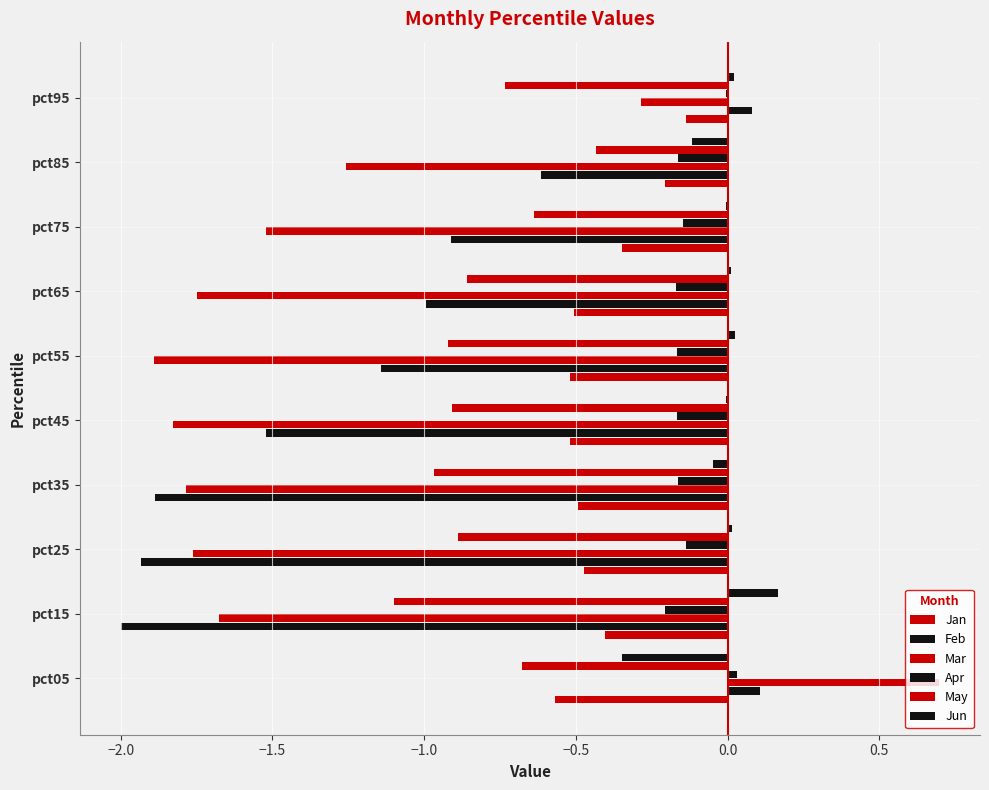

How many values in the Mar series exceed -1?

2